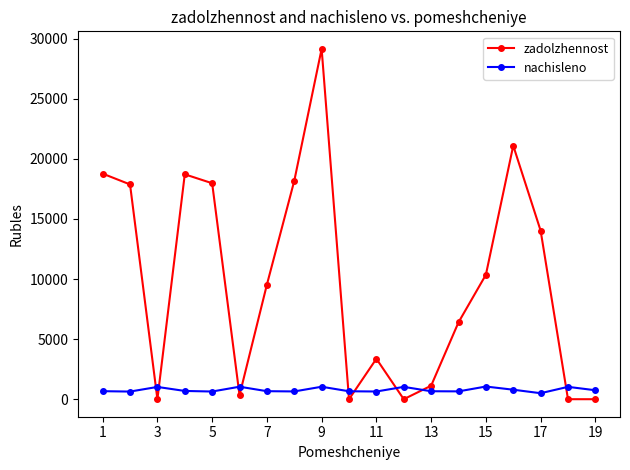

What are all the series names shown in the legend?

zadolzhennost, nachisleno